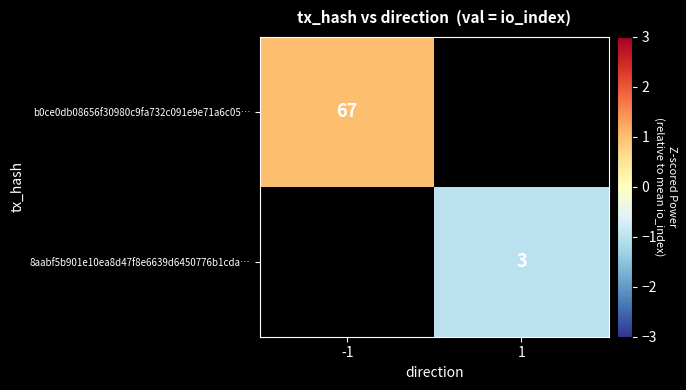

True or false: b0ce0db08656f30980c9fa732c091e9e71a6c05… has a value of 103 at -1.

False